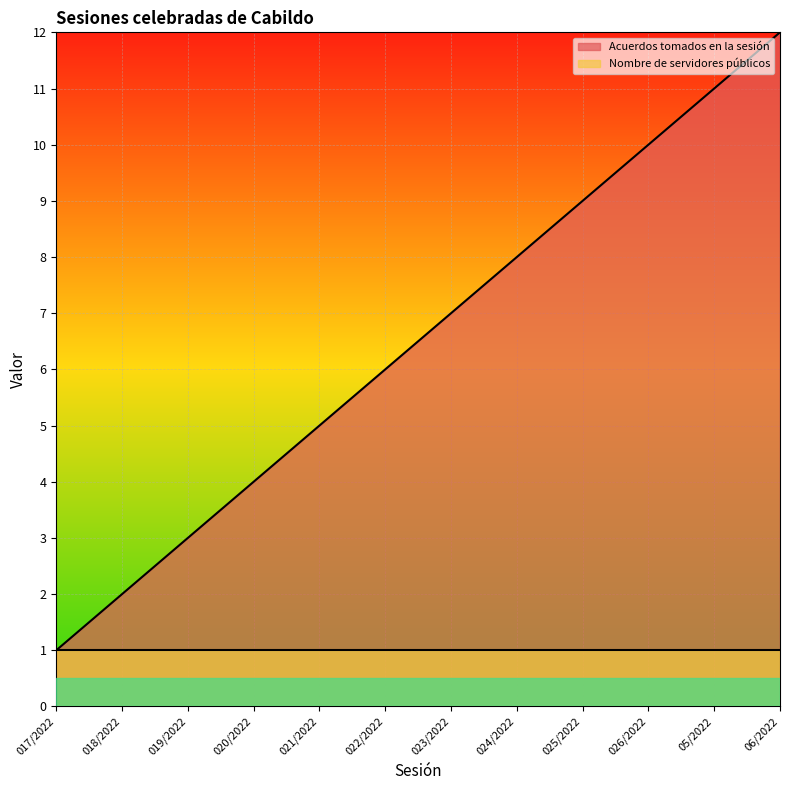

What is the ratio of the value at 024/2022 to the value at 018/2022?

4.0